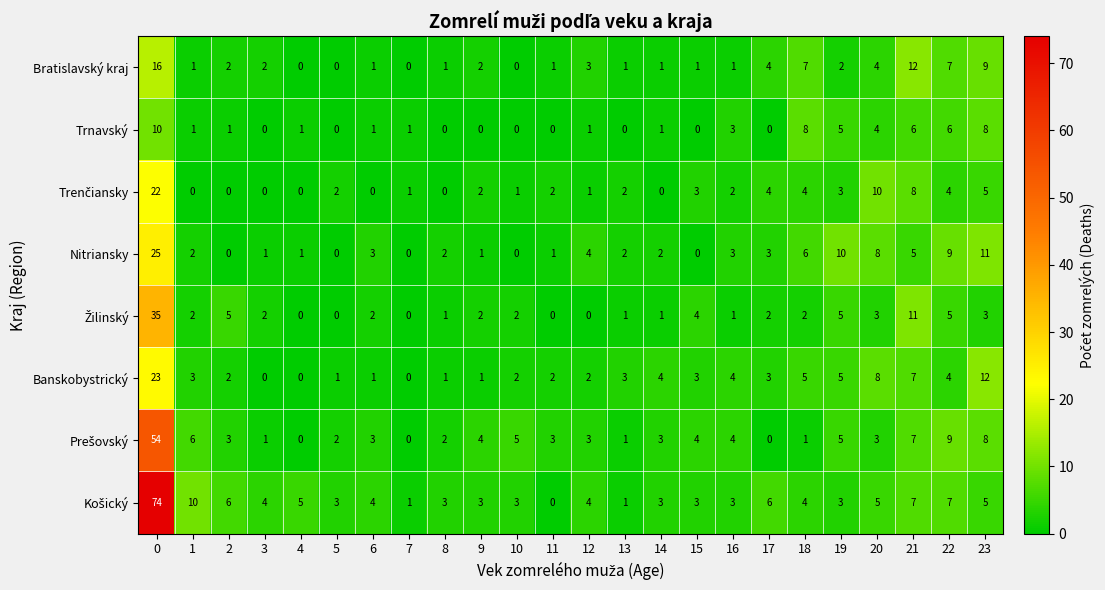

The Trnavský series shows 1 at 12. True or false?

True